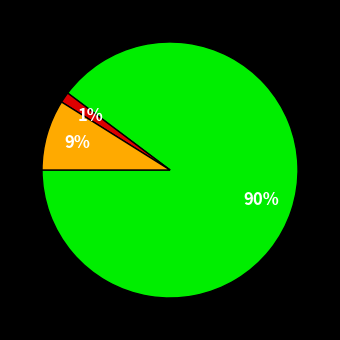

Is there a majority slice in this chart?

Yes